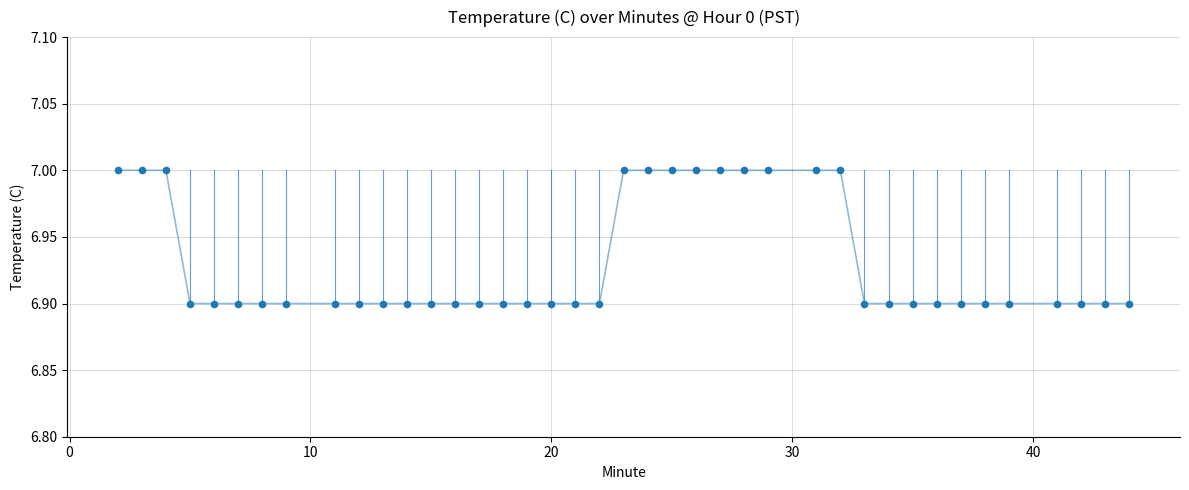

What is the range of X values (max minus min)?

42.0